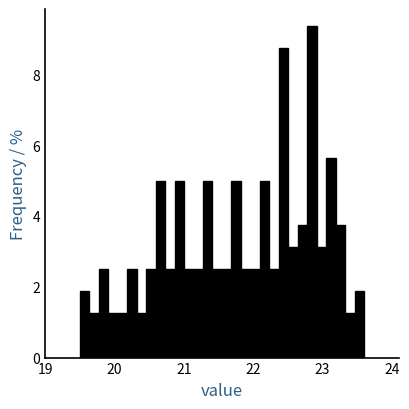

Read against the x-axis, roughly where is the centre of the tallest bar?

22.8